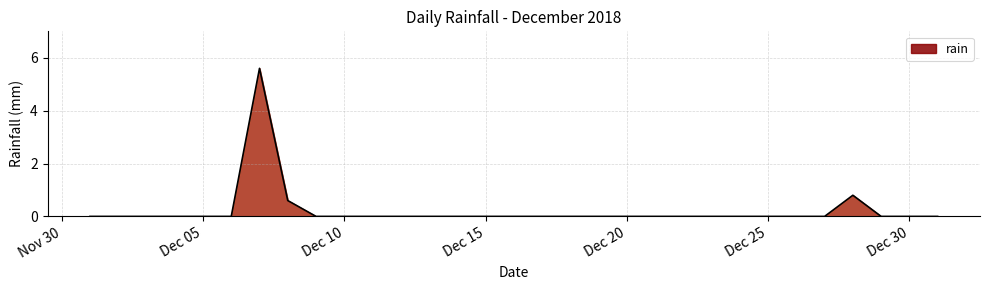

What is the greatest value displayed?

5.6